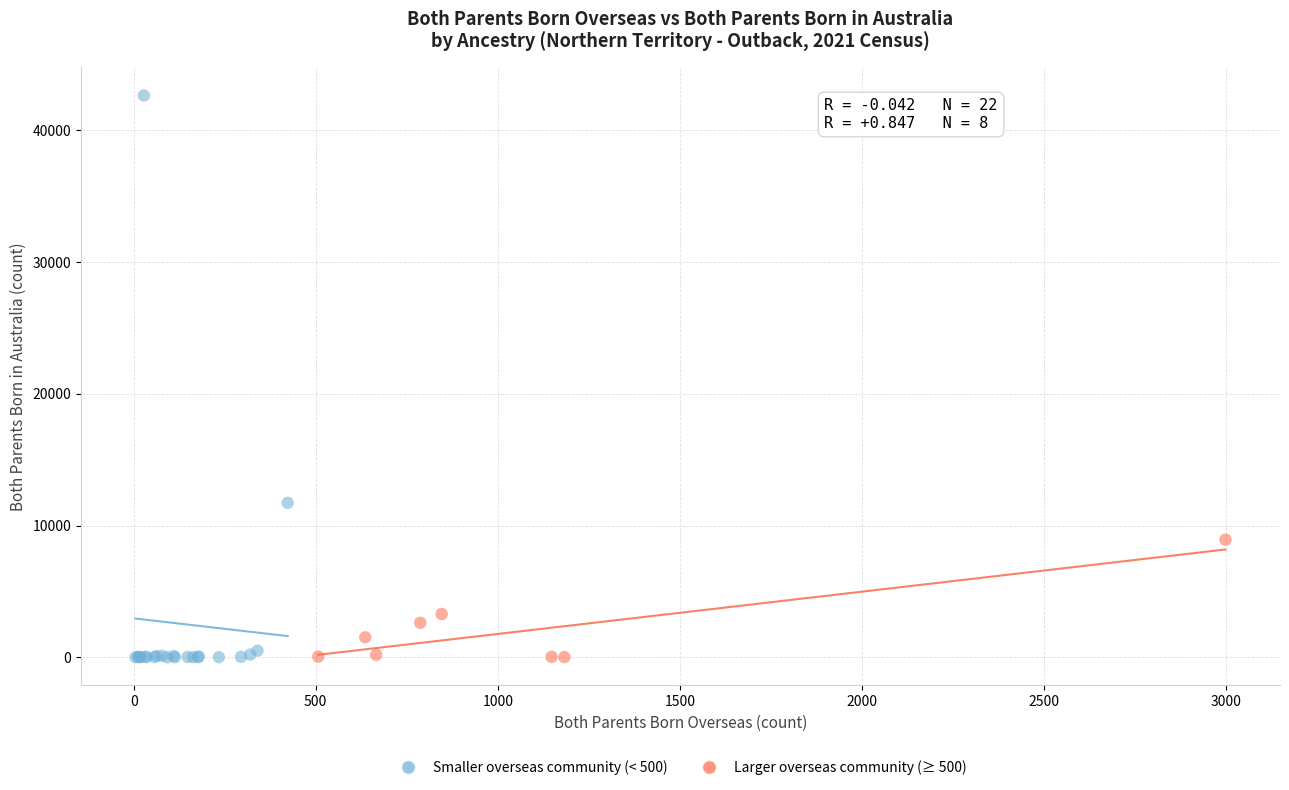

Which series has the widest spread of Y values?

Smaller overseas community (< 500)